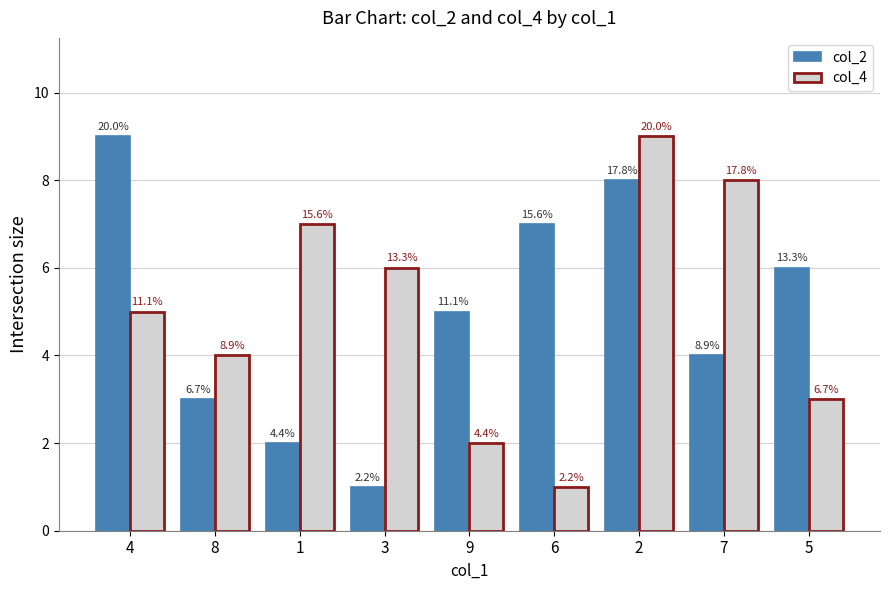

What is the approximate value of col_4 at 9?

2